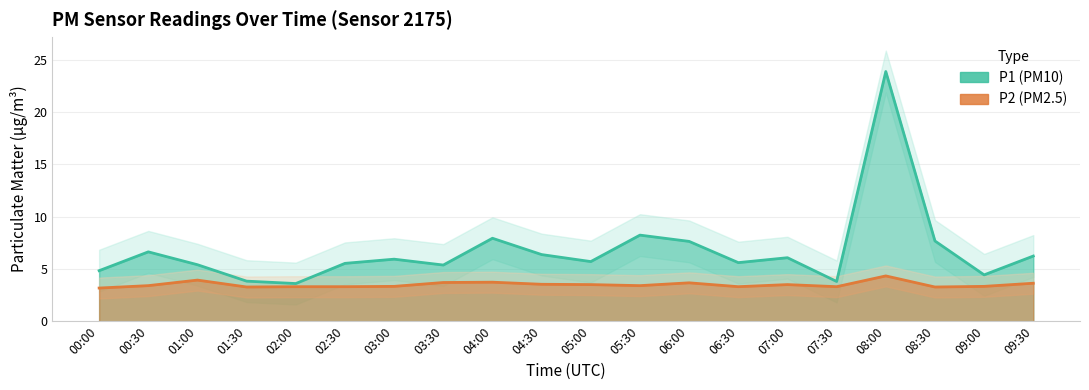

At which label does P1 (PM10) first exceed 5?

00:30